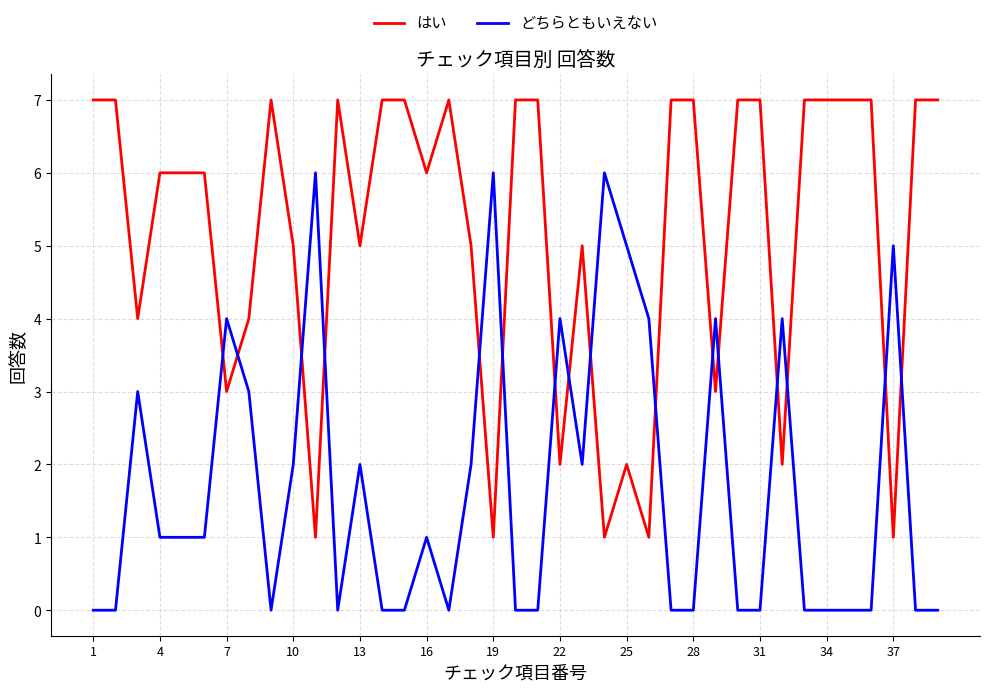

Reading left to right, transcribe all the data shown in this chart.

はい: 7	7	4	6	6	6	3	4	7	5	1	7	5	7	7	6	7	5	1	7	7	2	5	1	2	1	7	7	3	7	7	2	7	7	7	7	1	7	7
どちらともいえない: 0	0	3	1	1	1	4	3	0	2	6	0	2	0	0	1	0	2	6	0	0	4	2	6	5	4	0	0	4	0	0	4	0	0	0	0	5	0	0